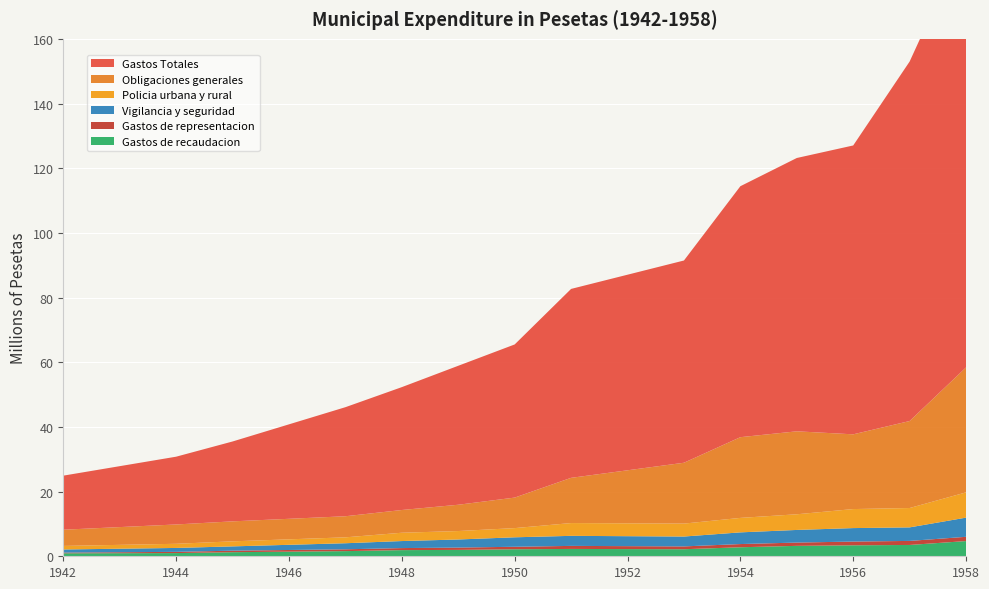

Reading left to right, extract all data points from this chart.

Gastos de recaudacion: 924000	991000	1263000	1596000	1904000	1974000	2173000	2270000	2179000	2790000	3225000	3392000	3502000	4704000
Gastos de representacion: 209000	375000	469000	561000	632000	716000	768000	942000	875000	989000	1012000	1159000	1247000	1318000
Vigilancia y seguridad: 967000	1212000	1329000	1875000	2172000	2502000	2928000	3107000	3052000	3615000	3907000	4166000	4188000	5928000
Policia urbana y rural: 1100000	1281000	1559000	1824000	2571000	2611000	2840000	3953000	3998000	4474000	4842000	5882000	5986000	7811000
Obligaciones generales: 5012000	5977000	6177000	6522000	7030000	8130000	9438000	13984000	18817000	24959000	25656000	23110000	26900000	38644000
Gastos Totales: 16720000	20958000	24698000	33721000	37995000	42973000	47354000	58417000	62538000	77603000	84514000	89324000	111162000	132662000